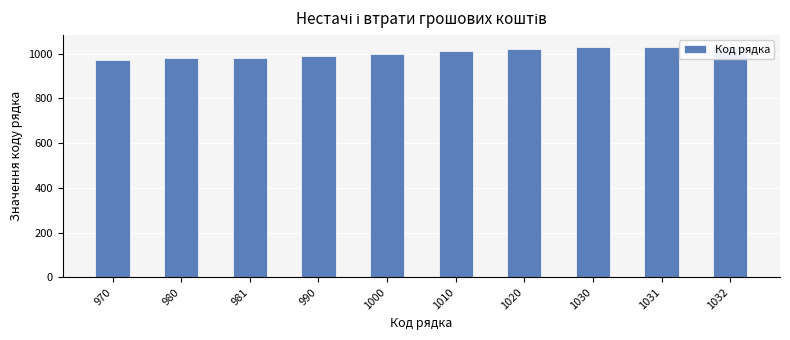

Approximately how many times larger is the value at 981 compared to 1000?

1.0